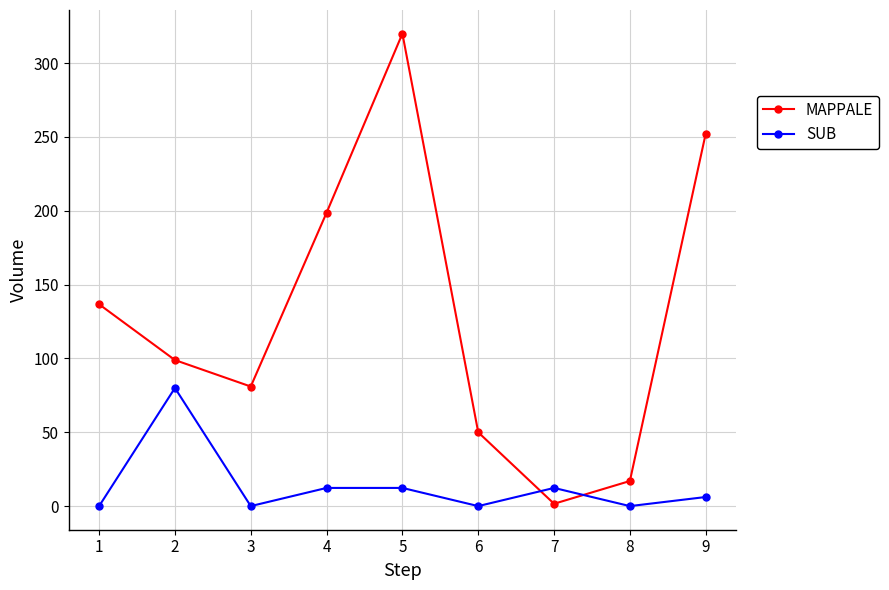

How many interior local valleys does the MAPPALE series have?

2